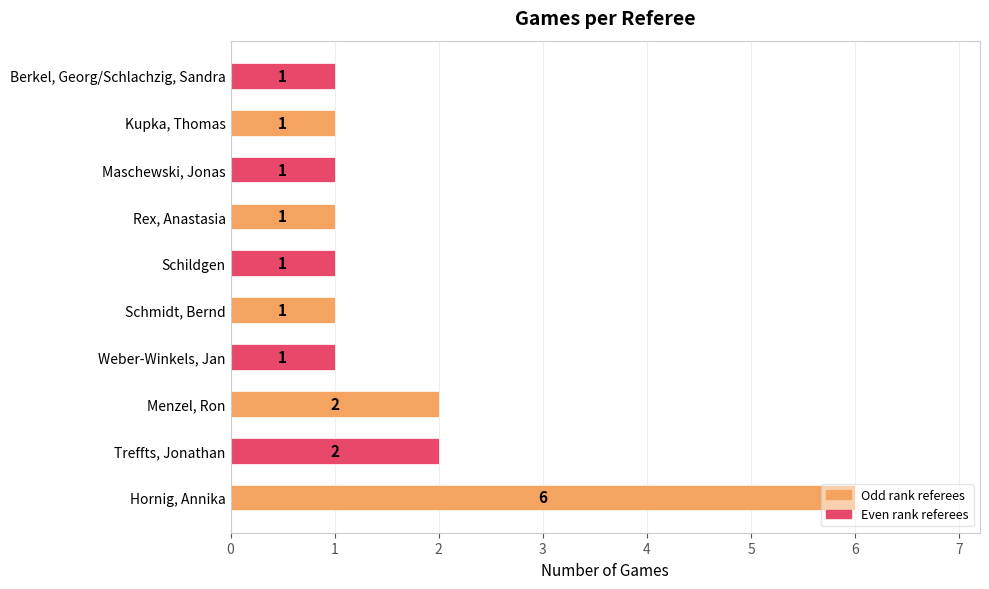

The value at Kupka, Thomas is 1. True or false?

True